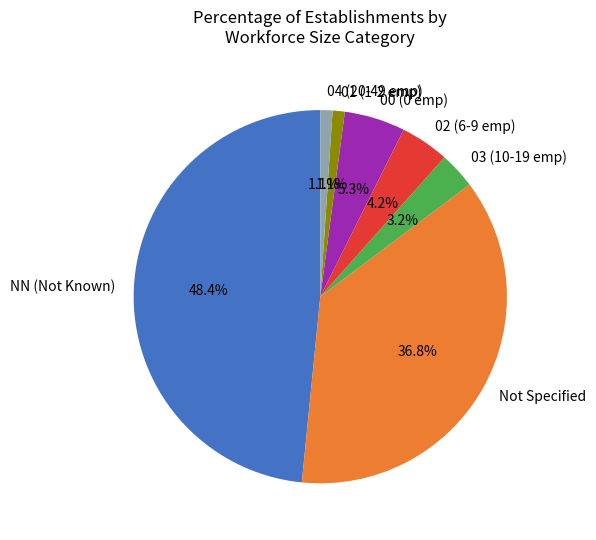

Is Not Specified the majority of the pie?

No